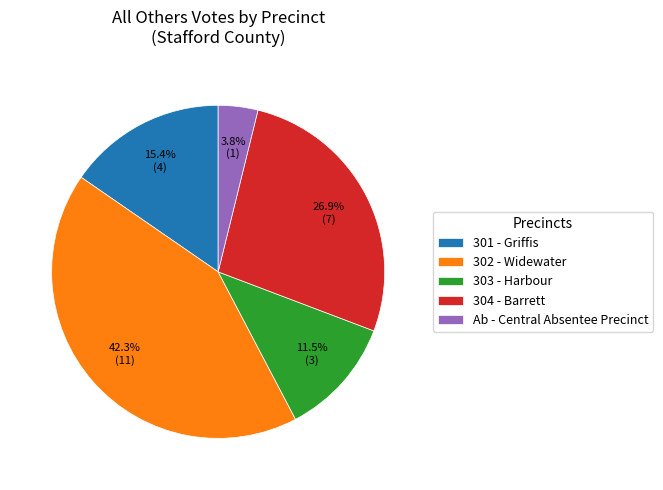

To the nearest percent, what is the average slice percentage?

20%